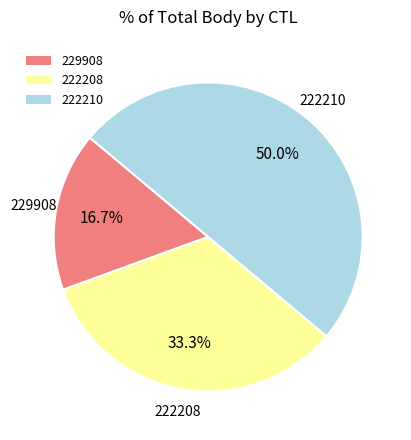

To the nearest percent, what is the combined percentage of 222208 and 229908?

50%